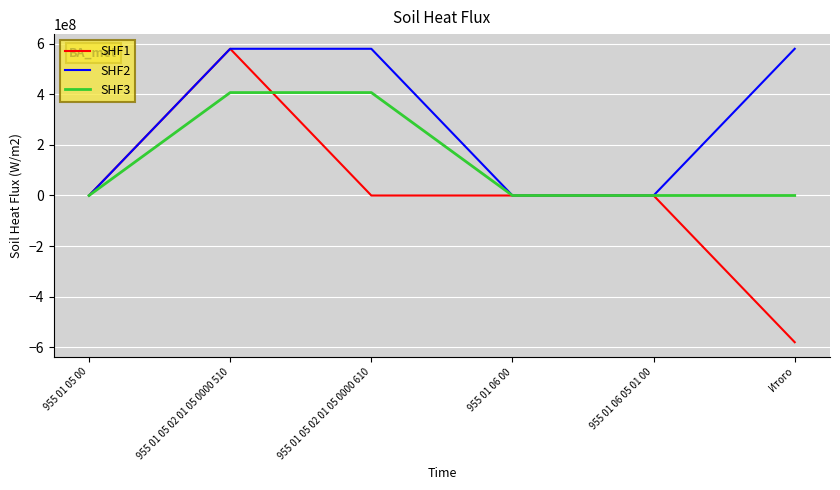

What is the sum of all SHF3 values?

813986652